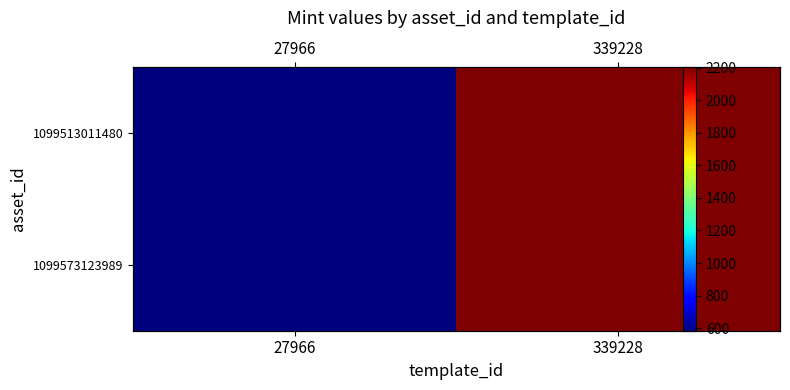

How many data points does each series have?

2